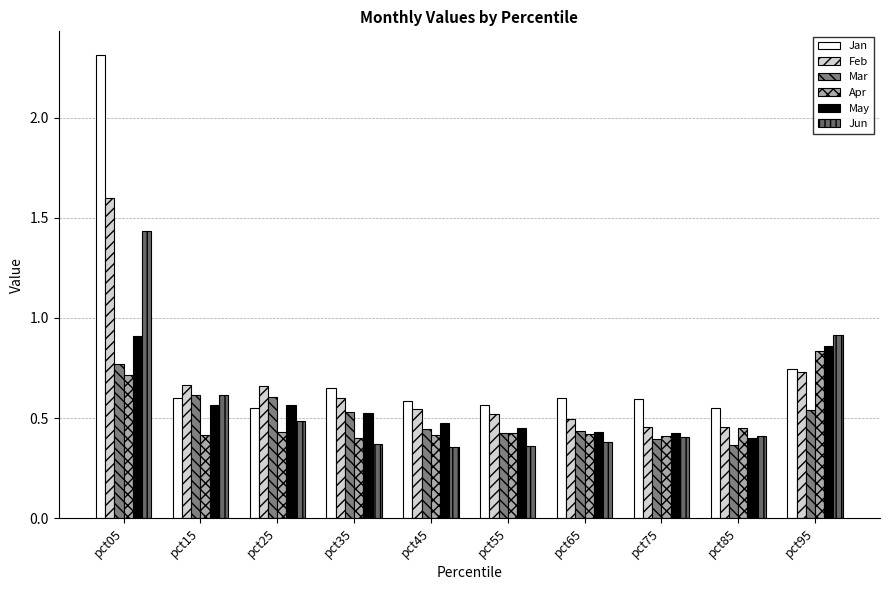

Is the value of Mar at pct55 greater than the value of Apr at pct35?

Yes